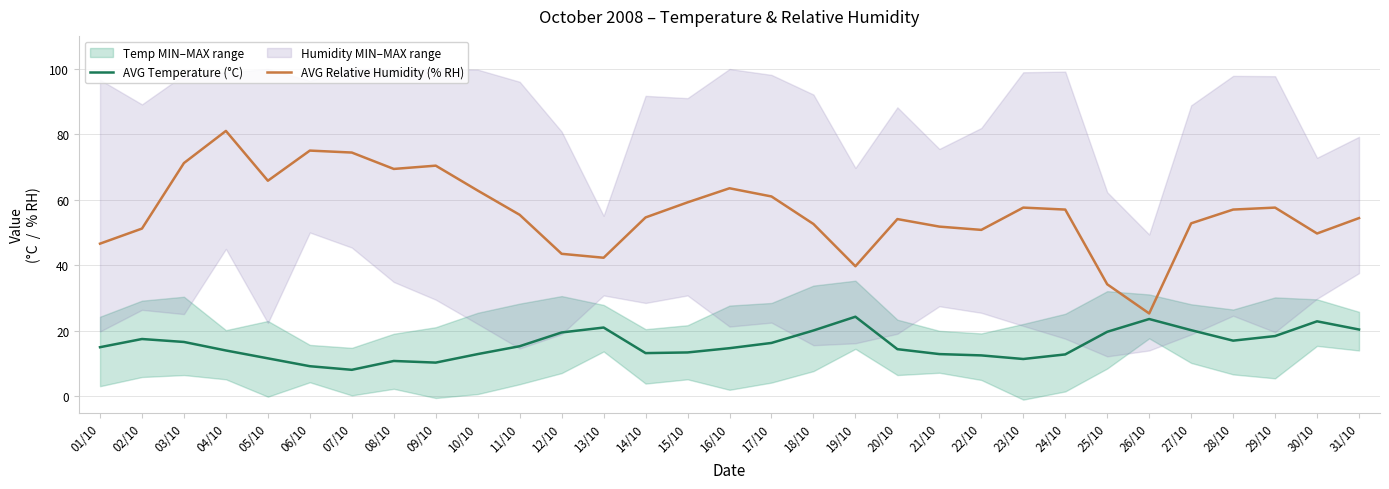

Which category has the lowest value in the AVG Relative Humidity (% RH) series?

26/10